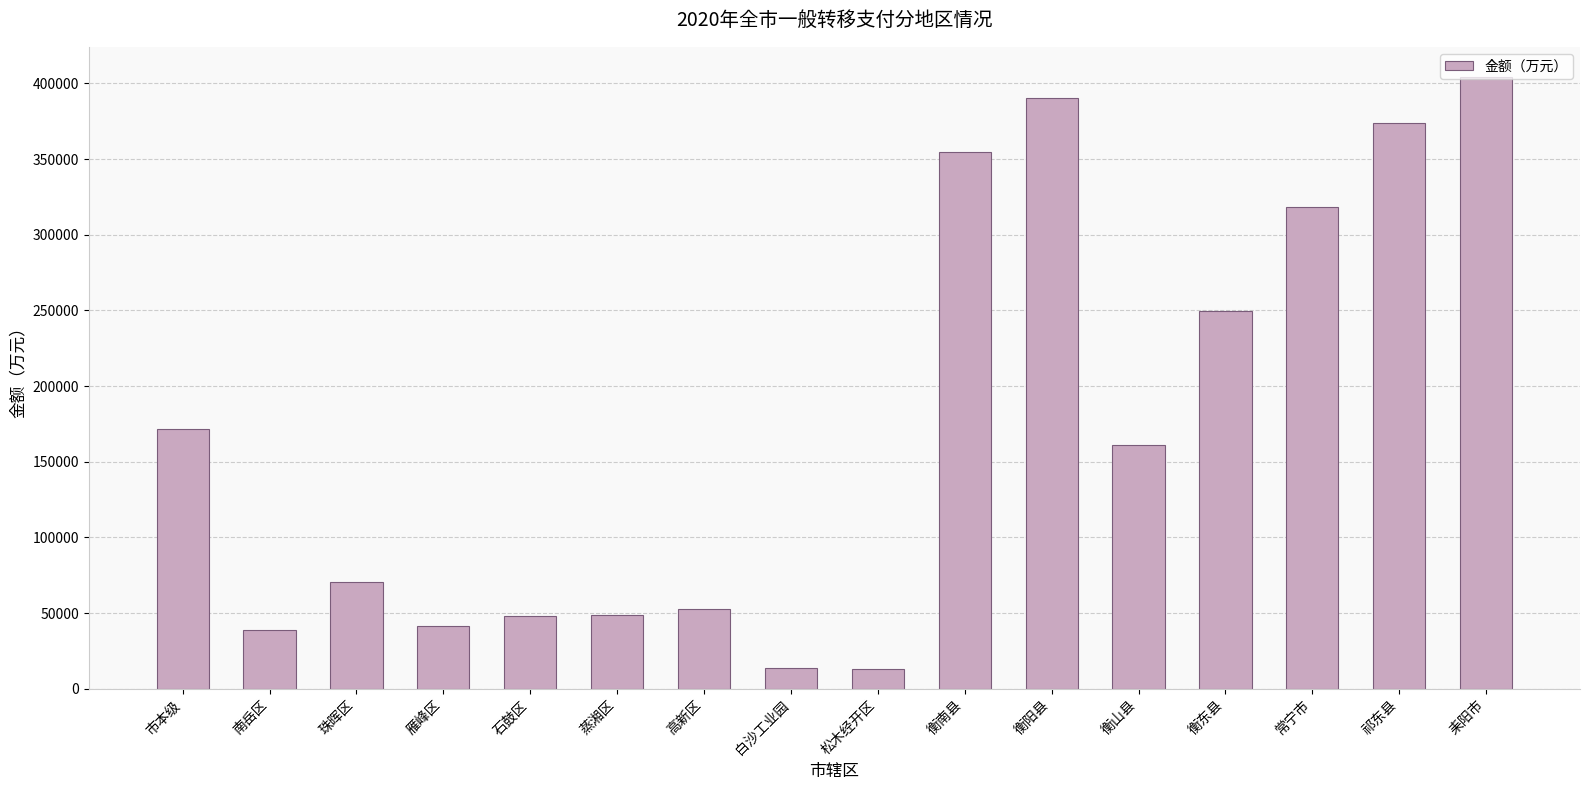

What is the difference between the second highest and minimum values?

376890